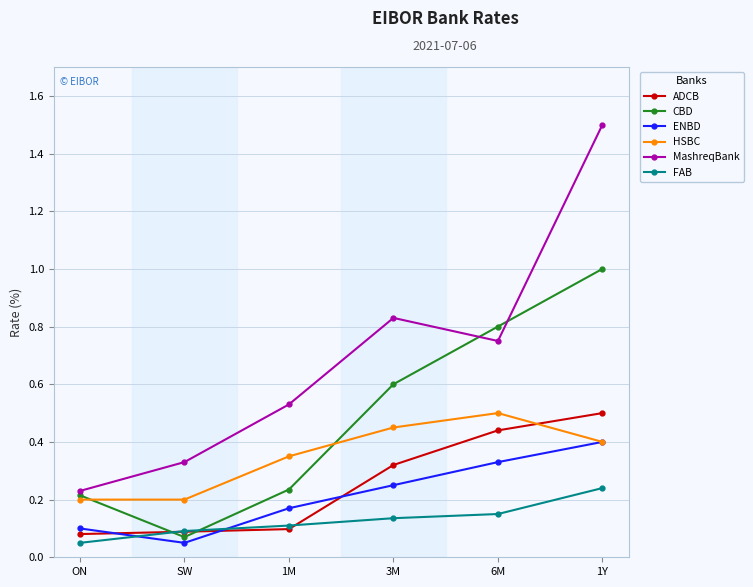

The ADCB series shows 0.1 at ON. True or false?

True